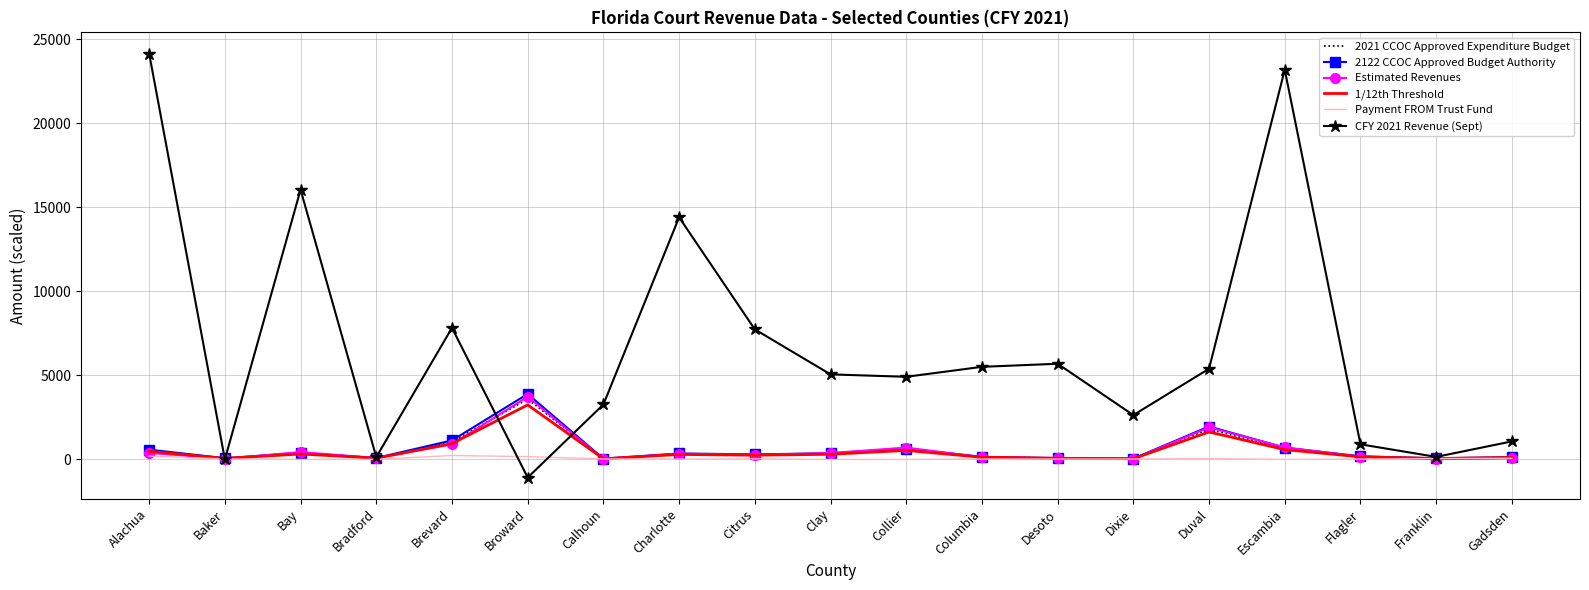

In 2021 CCOC Approved Expenditure Budget, how many points are higher than both neighbors (excluding endpoints)?

5